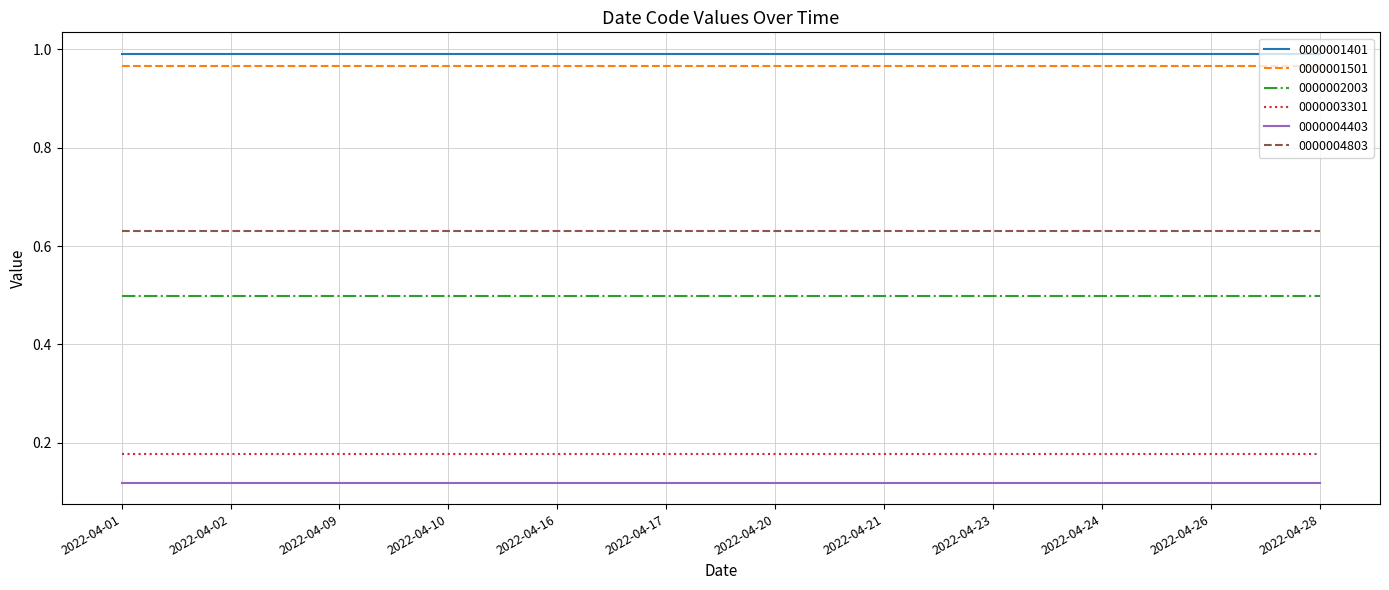

What is the spread (max minus min) of values at 2022-04-02?

0.9